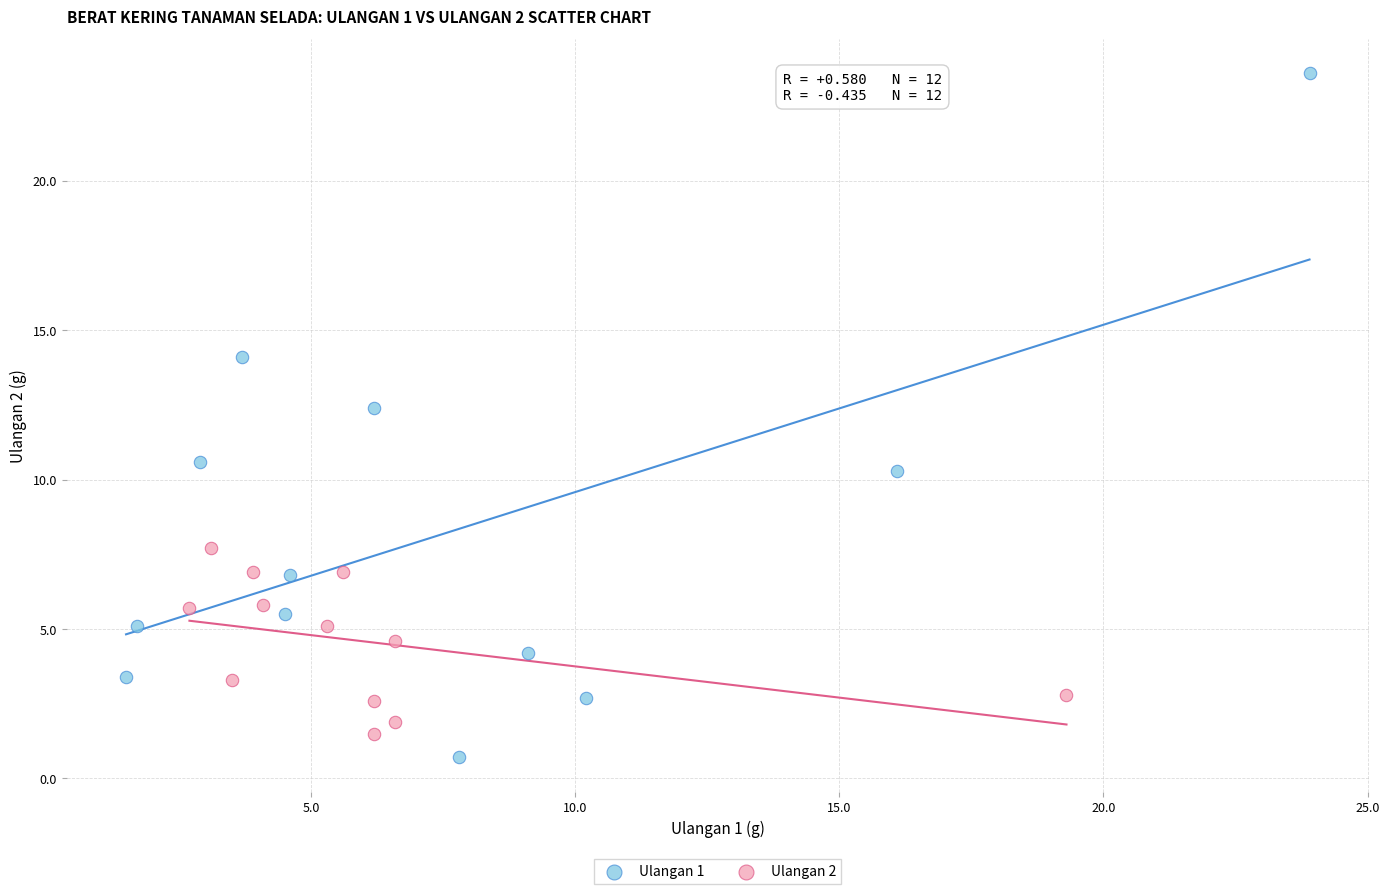

Which series contains the highest Y value?

Ulangan 1